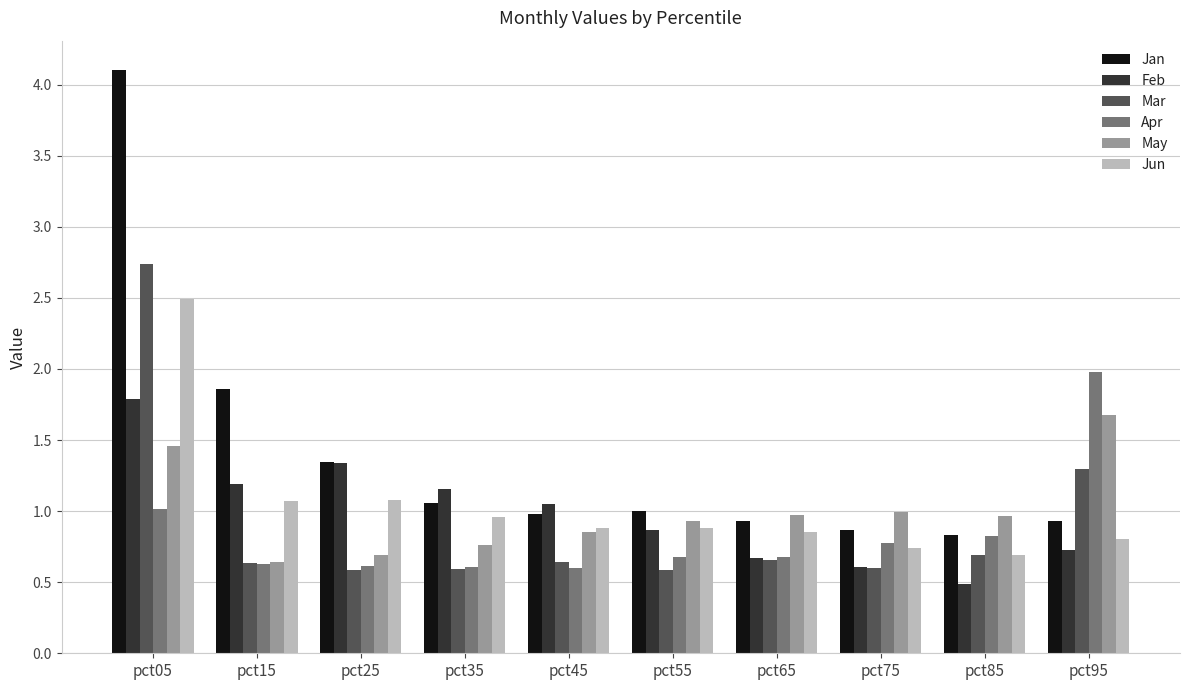

True or false: Jan has a value of 0.6 at pct45.

False